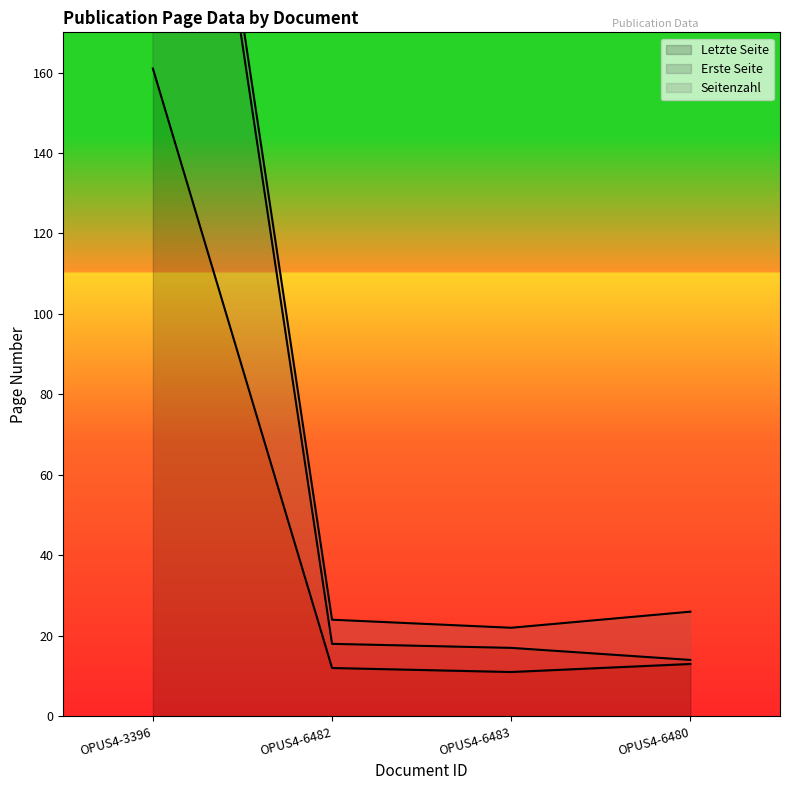

What is the difference between the Erste Seite values at OPUS4-6483 and OPUS4-6480?

3